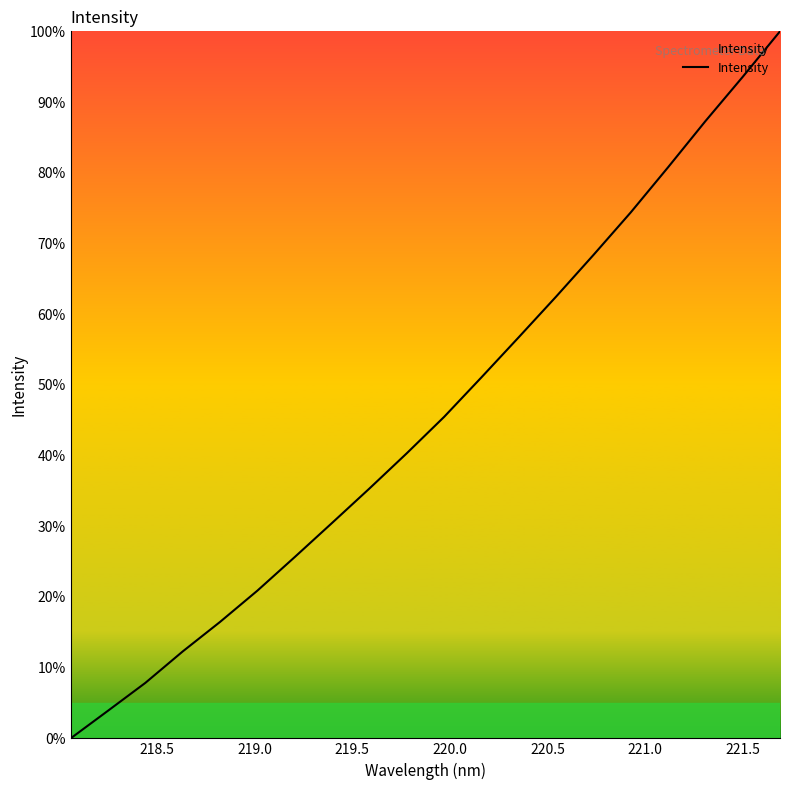

What is the difference between the maximum and minimum values?

100.0